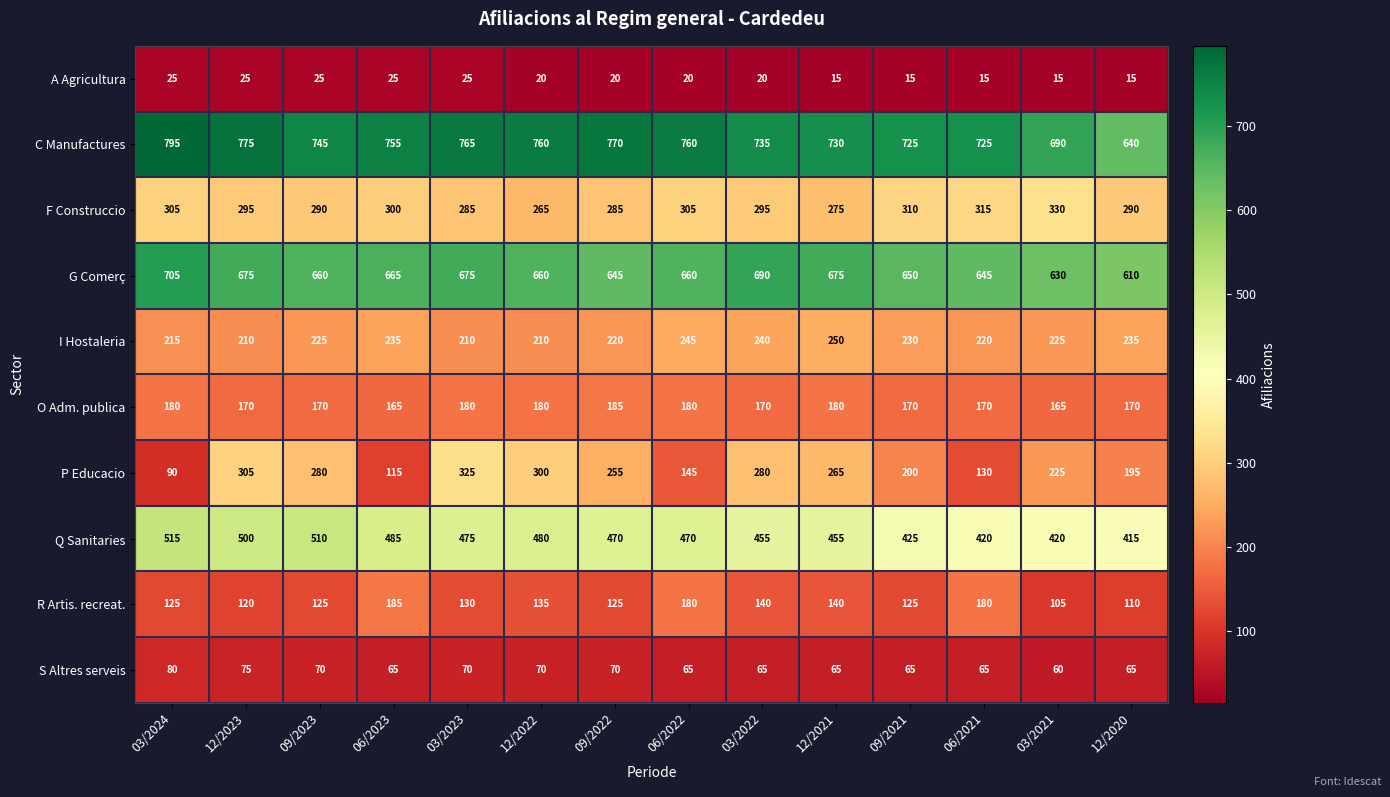

What is the maximum value for S Altres serveis?

80